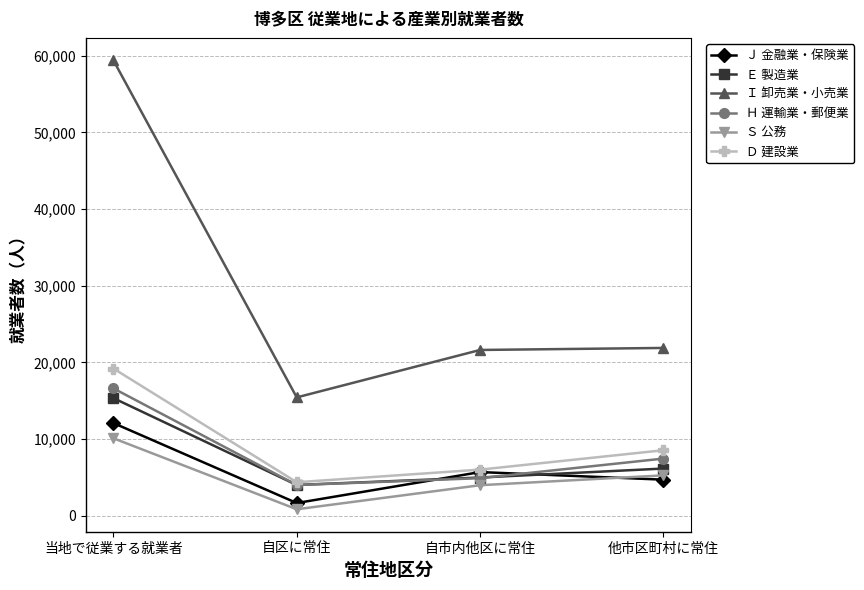

What is the difference between the maximum and minimum values in the Ｓ 公務 series?

9261